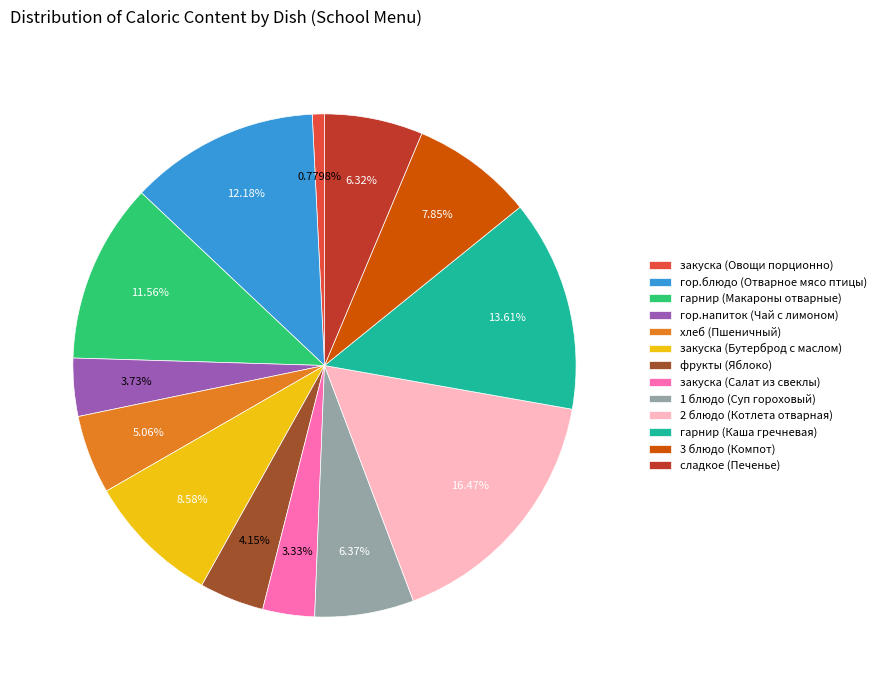

What percentage is the закуска (Овощи порционно) slice, to the nearest percent?

1%